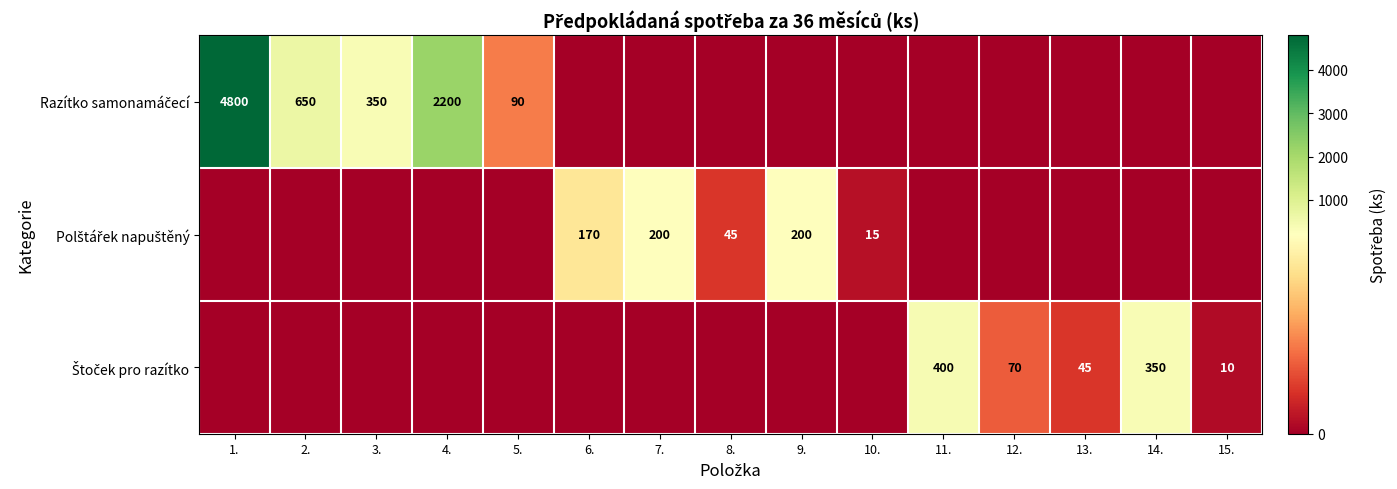

Is it true that Štoček pro razítko equals 350 at 14.?

True